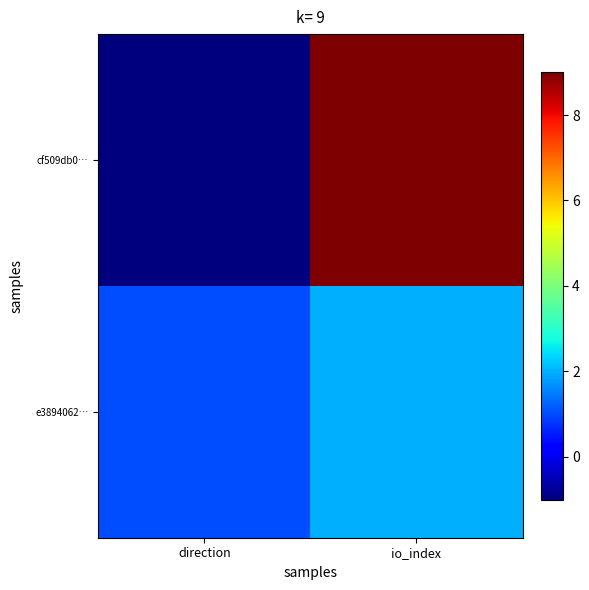

At direction, list the series in order from smallest to largest.

cf509db0…, e3894062…